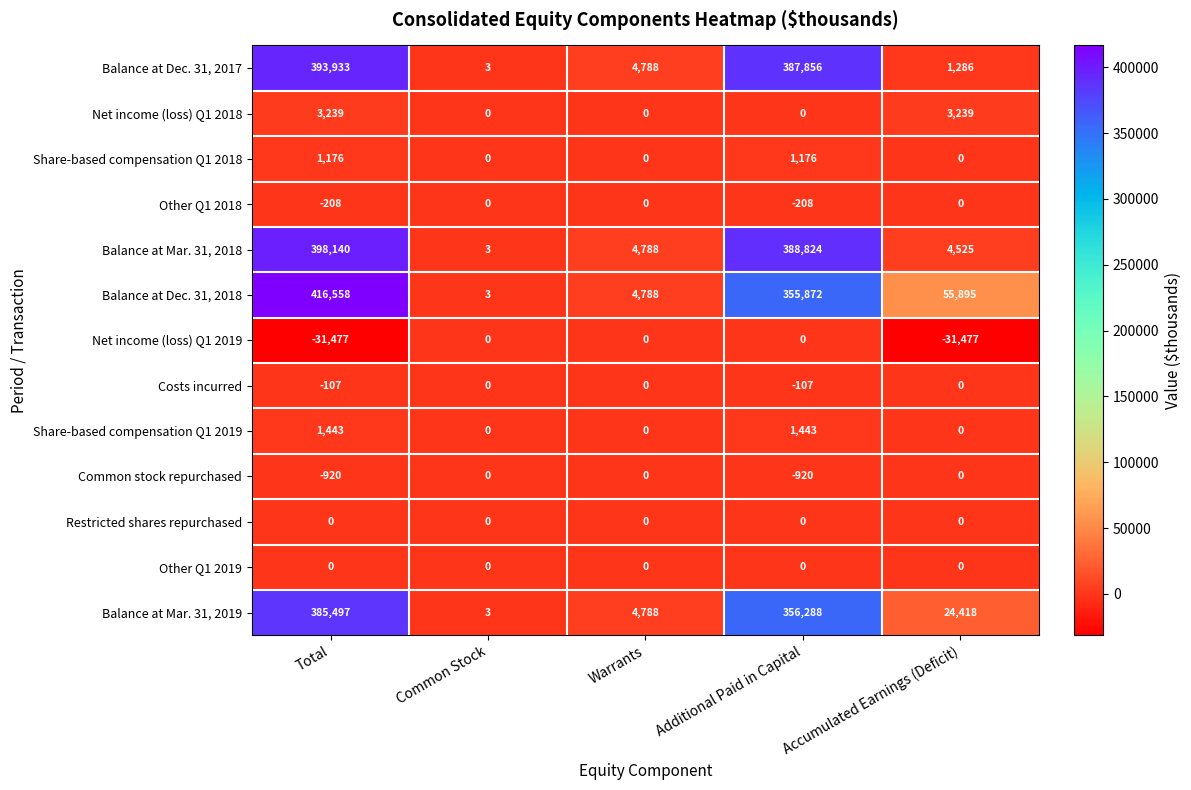

What is the difference between the maximum and second lowest values in the Balance at Dec. 31, 2018 series?

411770